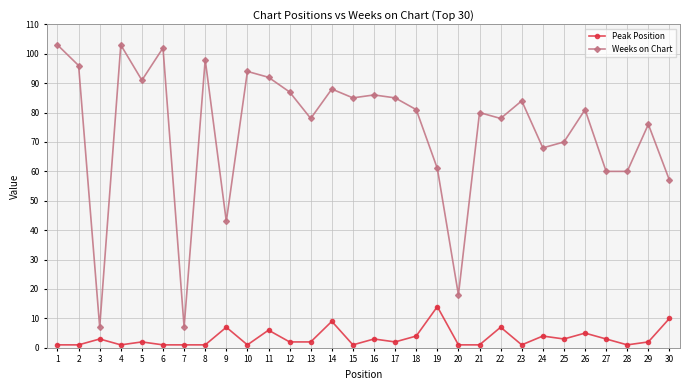

Is the value of Peak Position at 4 greater than the value of Weeks on Chart at 13?

No